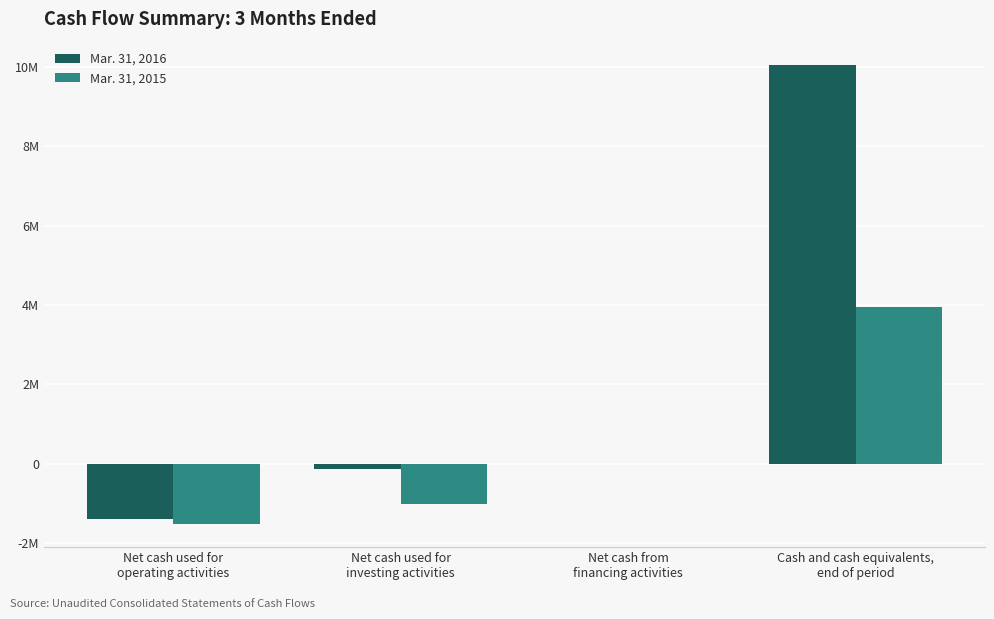

At how many categories does at least one series exceed 2059328?

1